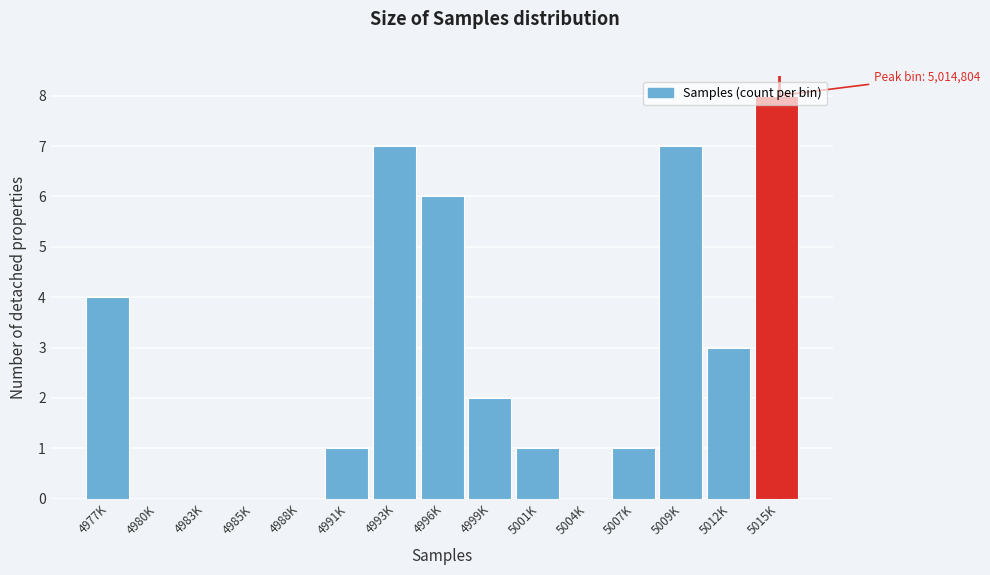

True or false: the data shows 0 at 4983K.

True